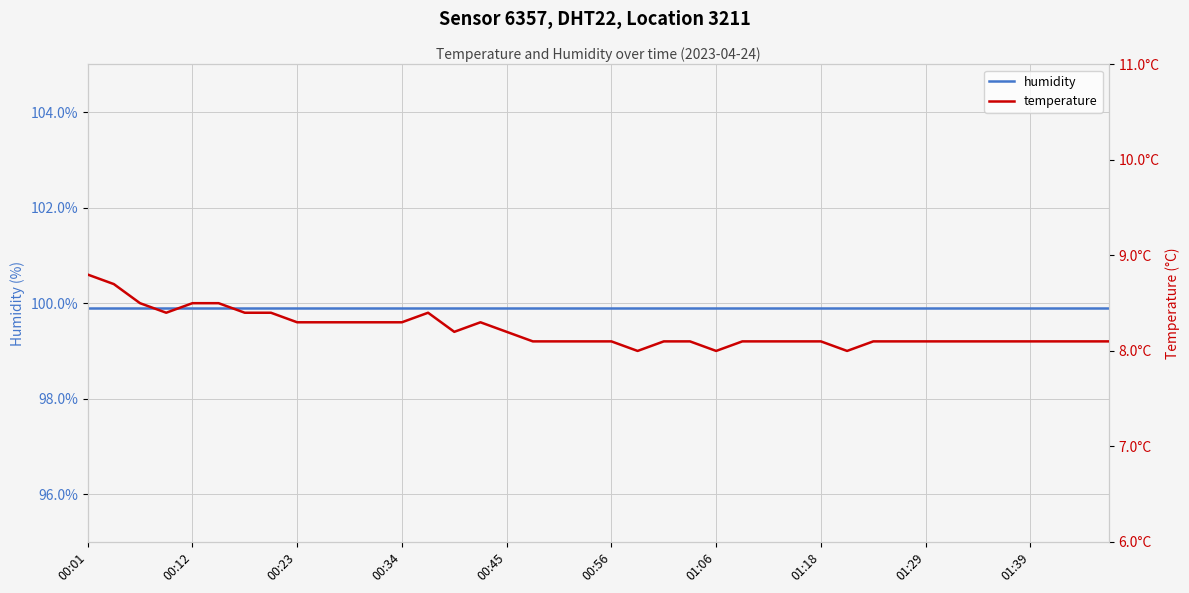

True or false: humidity has more than 0 points higher than both neighbors.

False